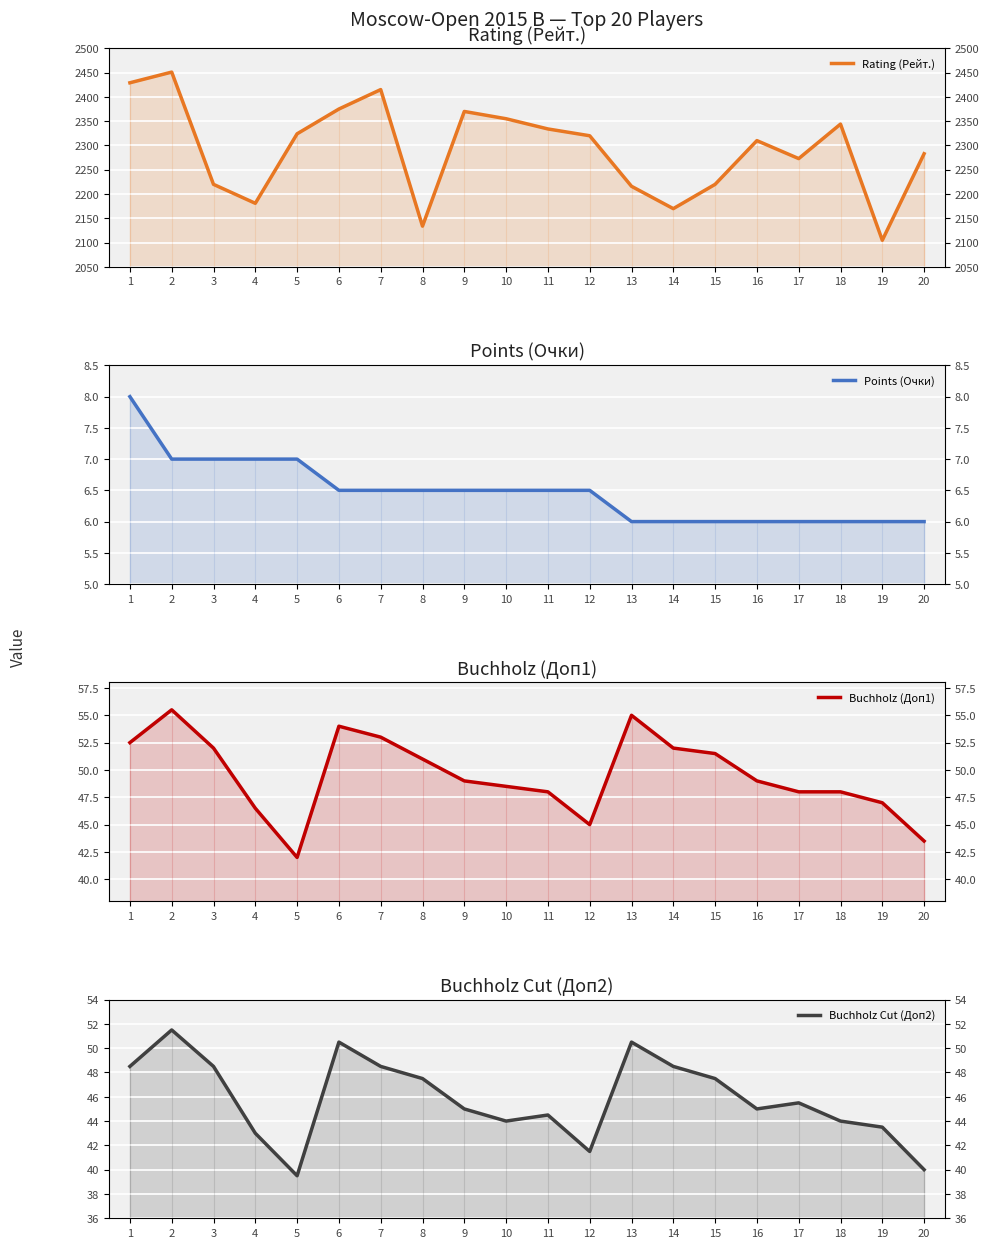

Where is Buchholz (Доп1) nearest to the value 48?

11